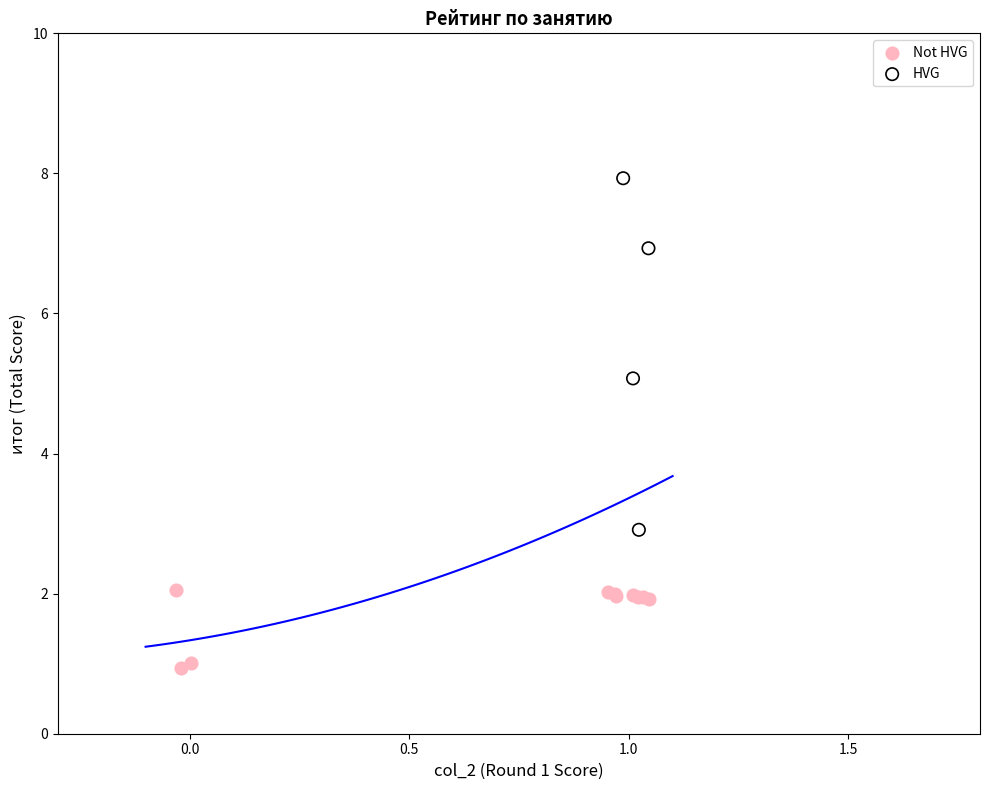

Which series reaches the minimum Y coordinate?

Not HVG